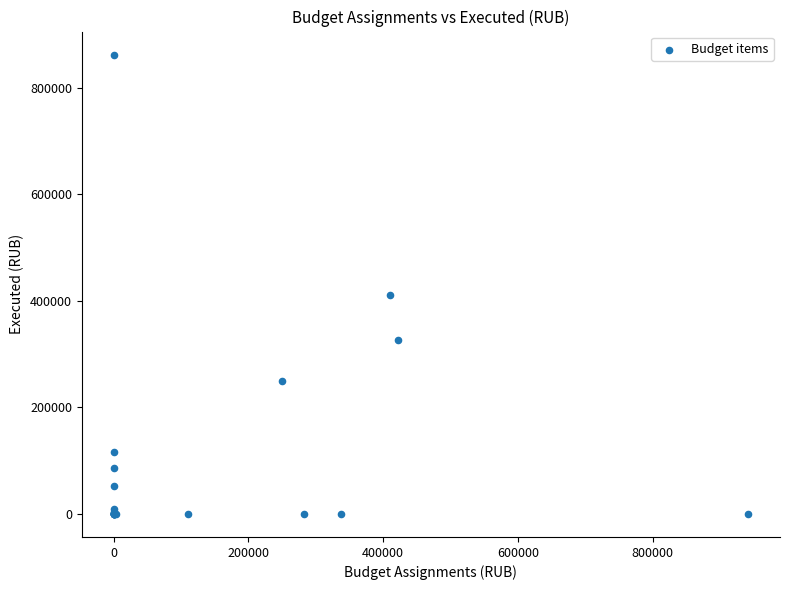

What Y value in the scatter plot is closest to 431094?

410761.7